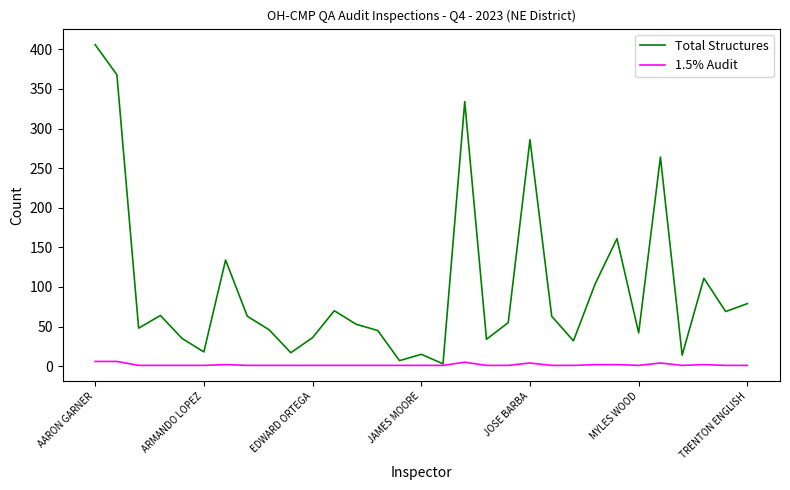

Which series has the largest range (max minus min)?

Total Structures